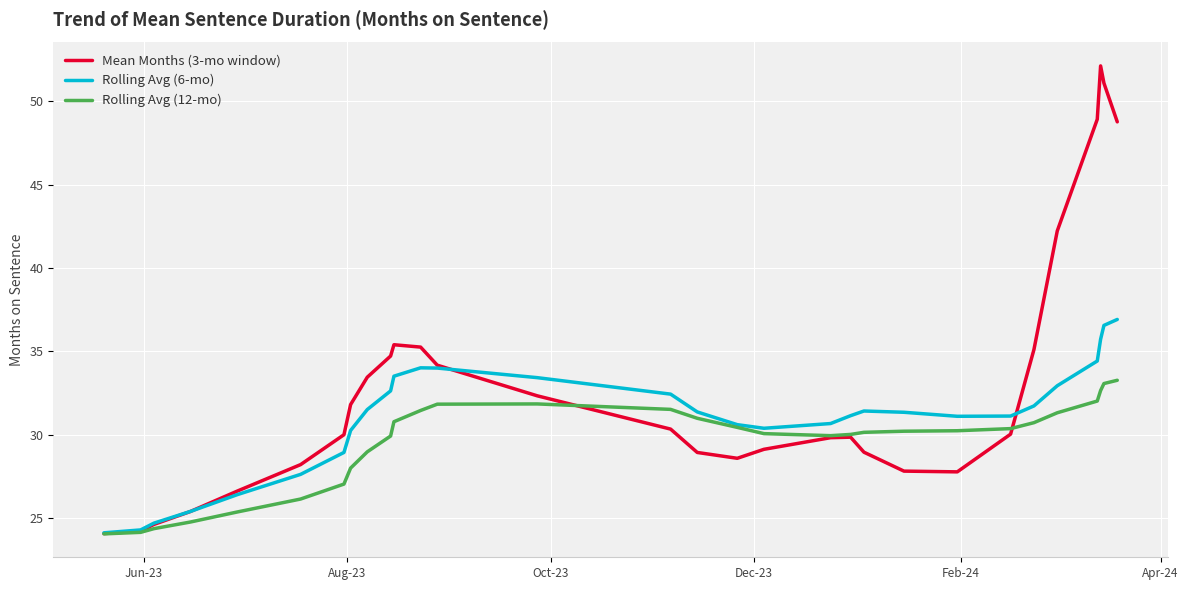

True or false: Mean Months (3-mo window) and Rolling Avg (6-mo) intersect in this chart.

True